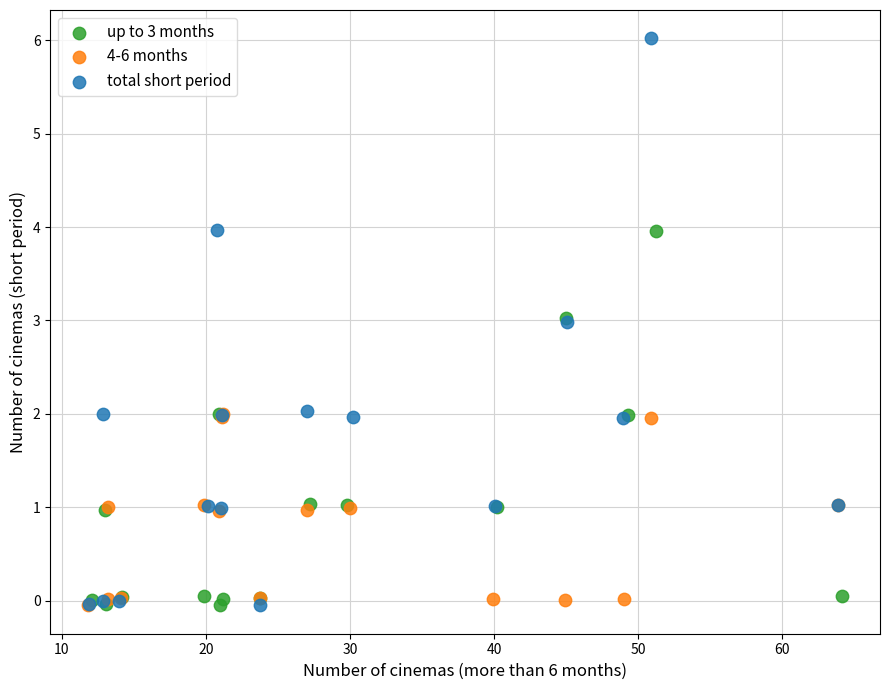

Which series has the largest Y range (max minus min)?

total short period